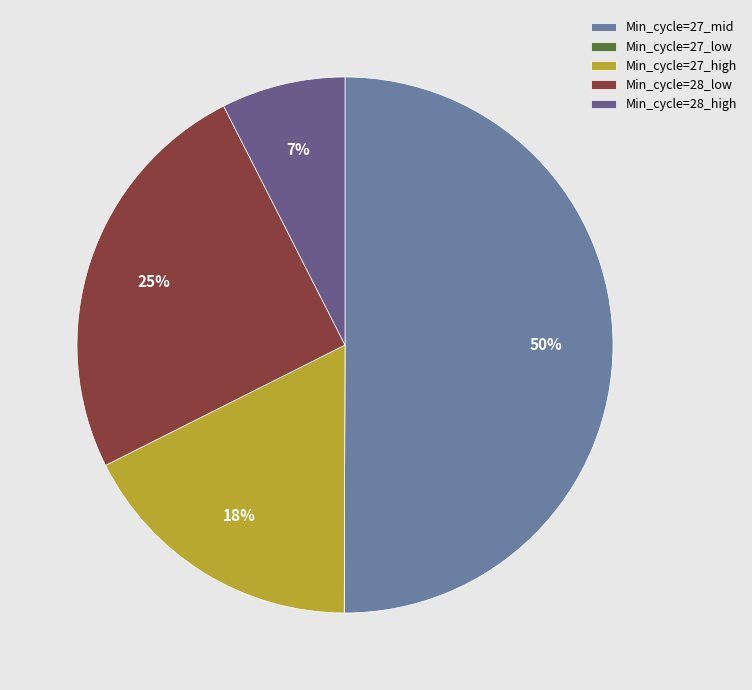

Which category has the biggest portion of the pie?

Min_cycle=27_mid